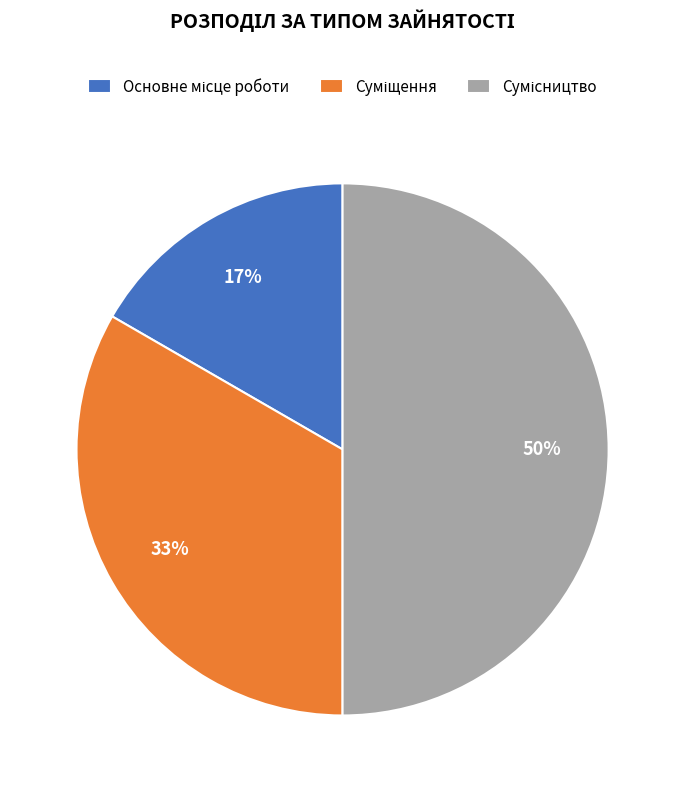

Count the number of slices in the pie.

3